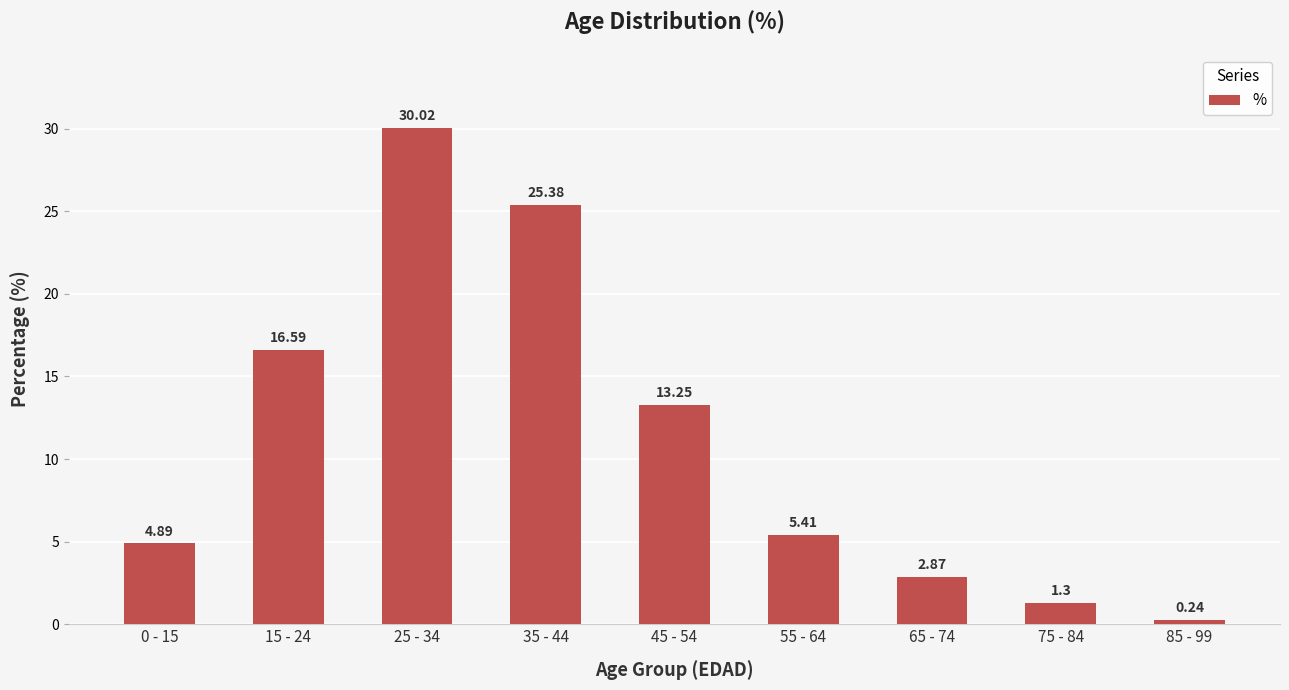

What is the change in value from 35 - 44 to 85 - 99?

-25.1